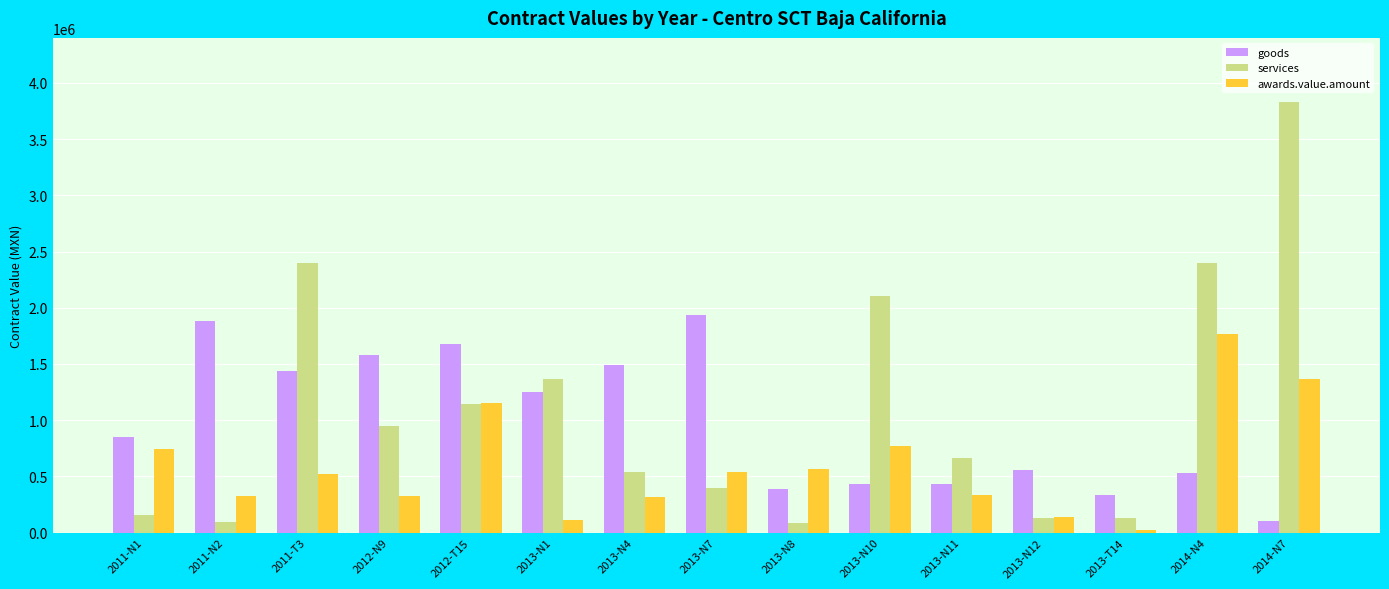

What is the difference between the highest and lowest values at 2013-N12?

426950.0